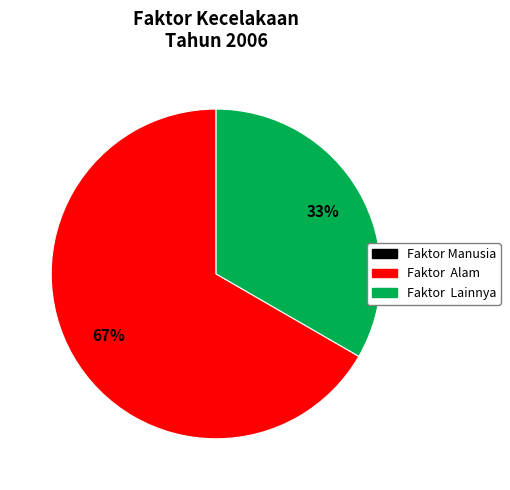

To the nearest percent, what is the average slice percentage?

50%